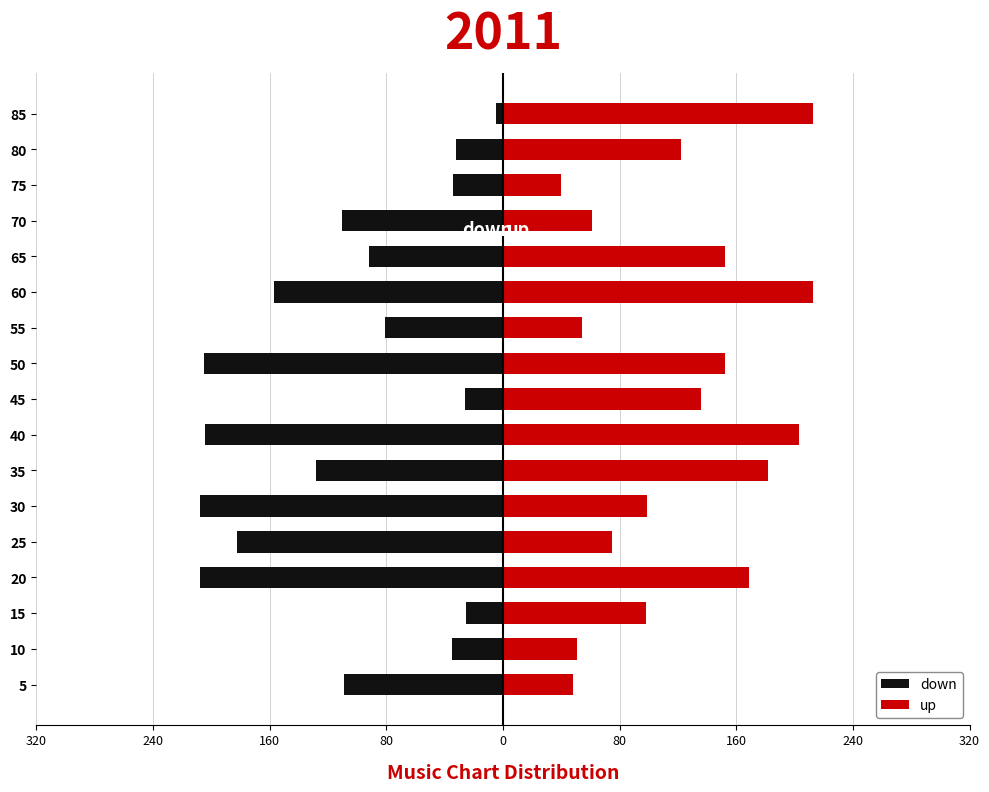

Which series has the largest total across all categories?

up